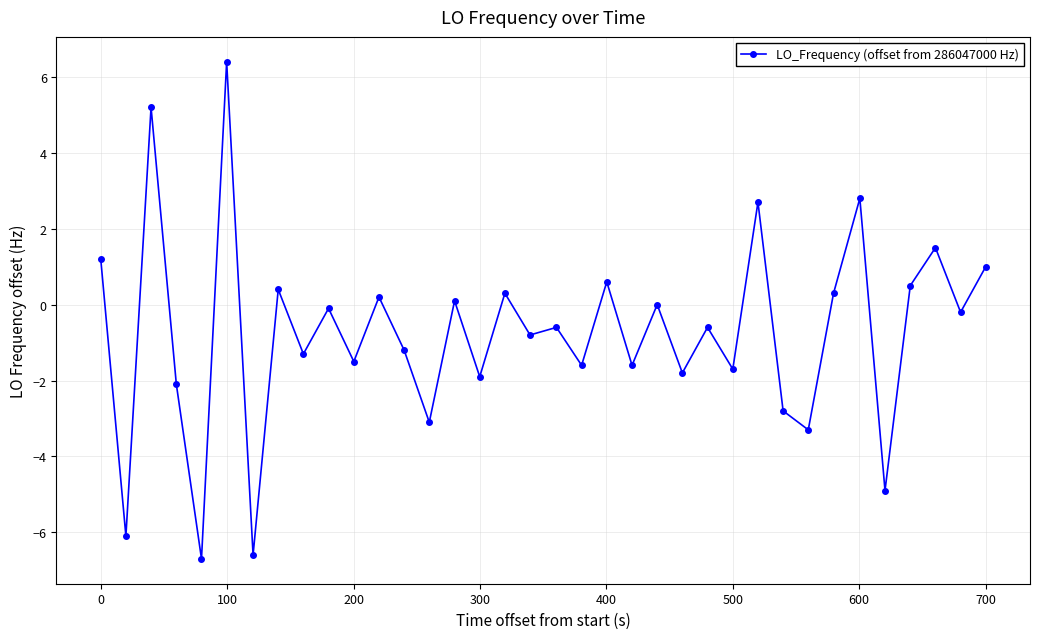

What is the minimum value shown in the chart?

-6.7